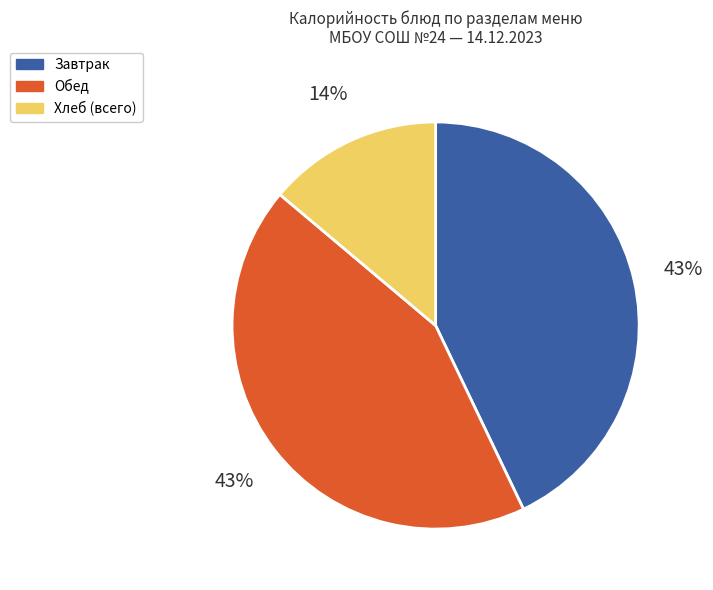

Is there a majority slice in this chart?

No